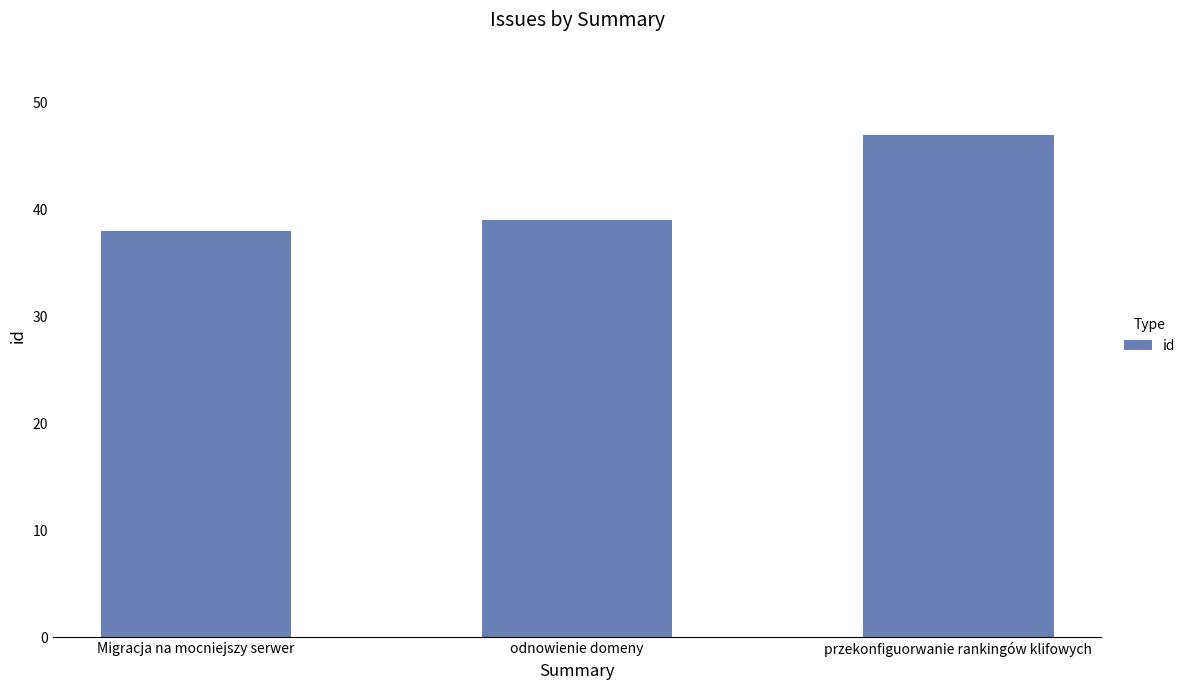

Reading left to right, what are all the values shown in this chart?

Migracja na mocniejszy serwer=38	odnowienie domeny=39	przekonfiguorwanie rankingów klifowych=47